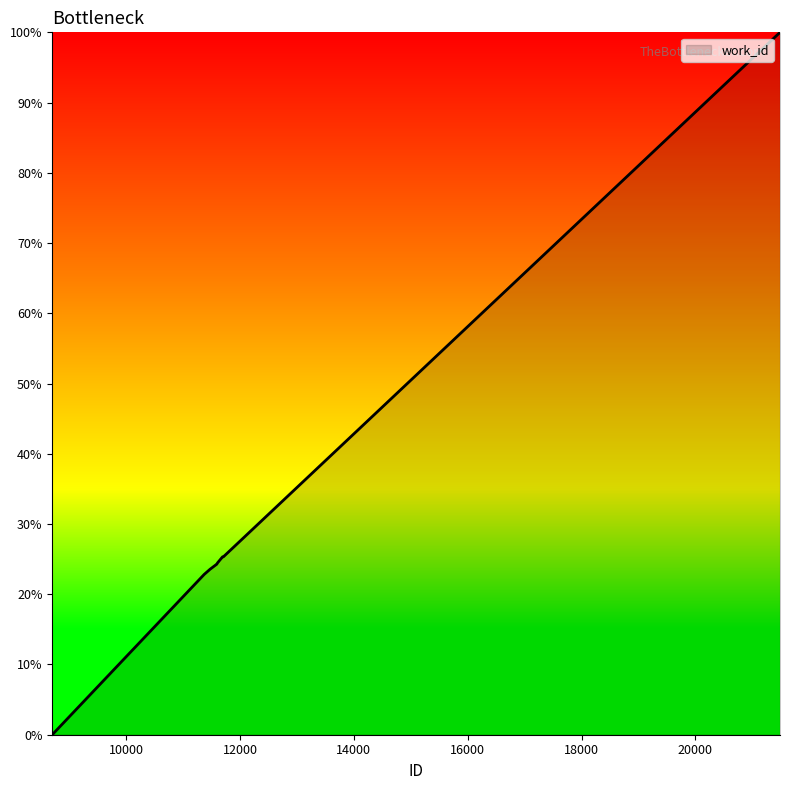

How many values are above zero?

9